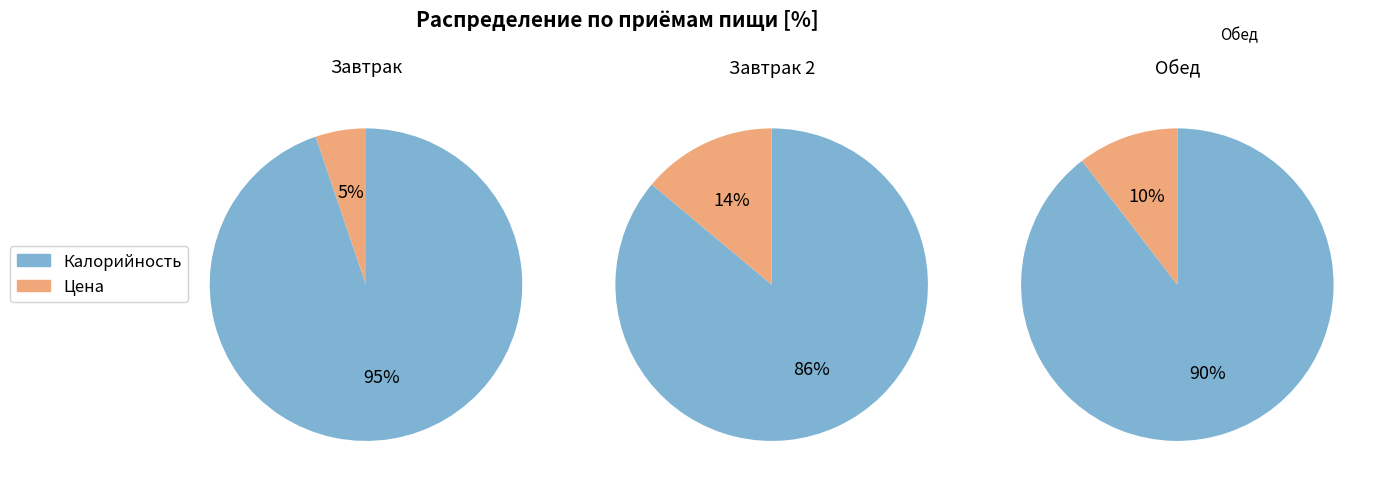

Which series has the widest spread of values?

Калорийность